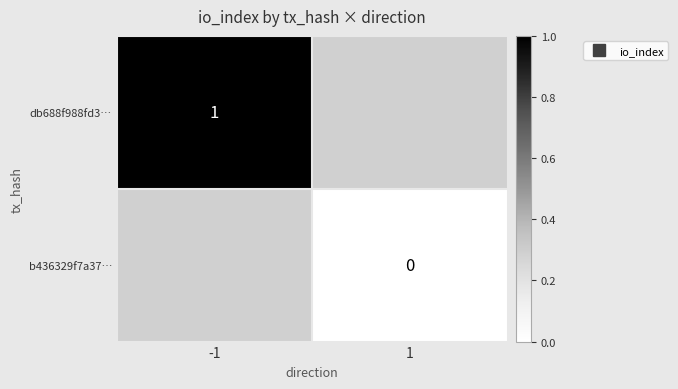

How many series are shown in this chart?

2